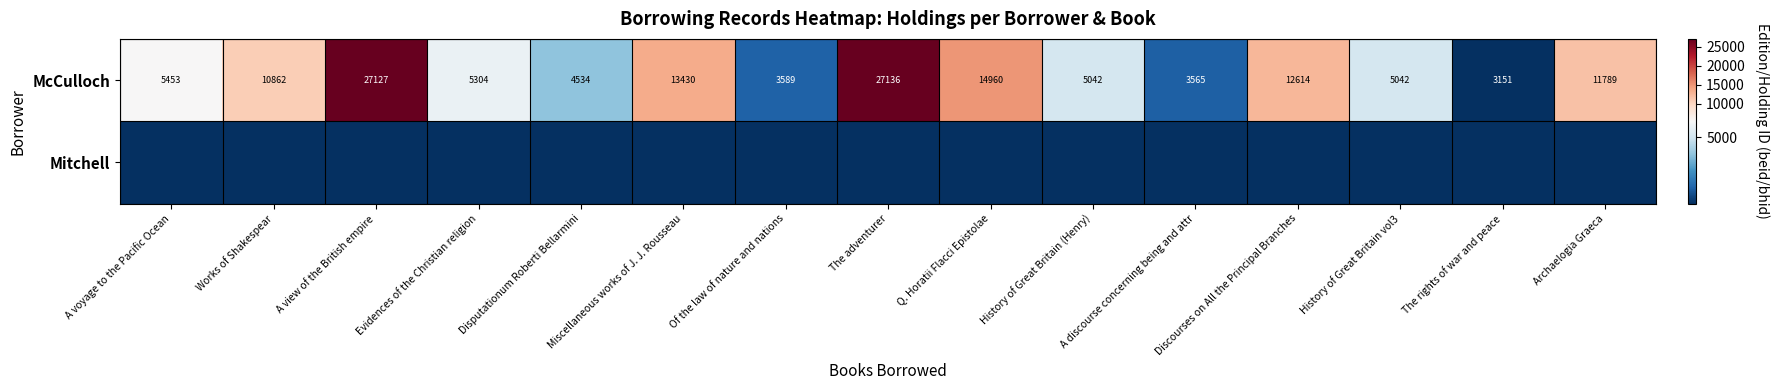

At how many categories does at least one series exceed 5989?

7